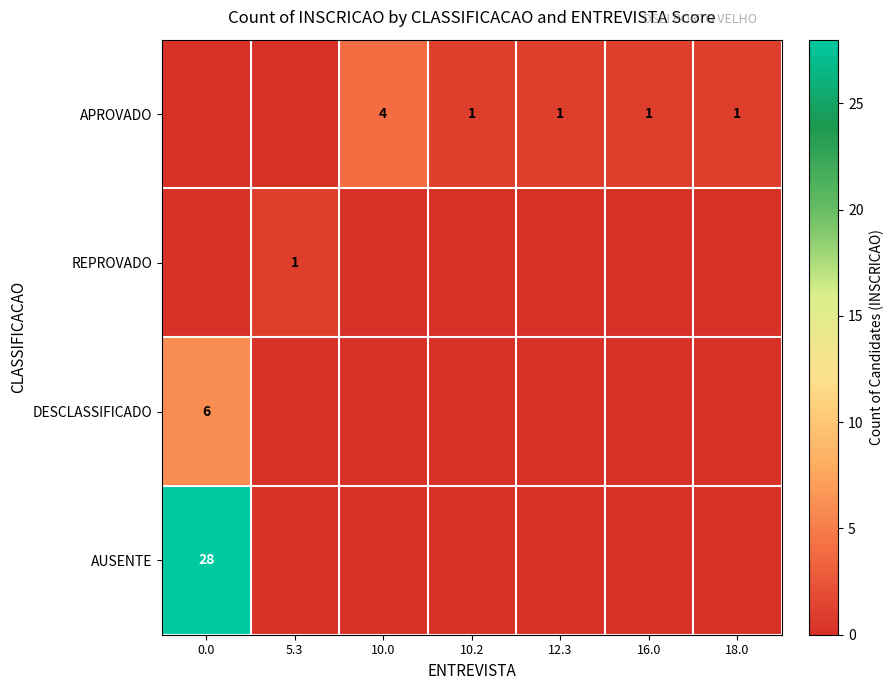

True or false: REPROVADO has a value of 1 at 5.3.

True